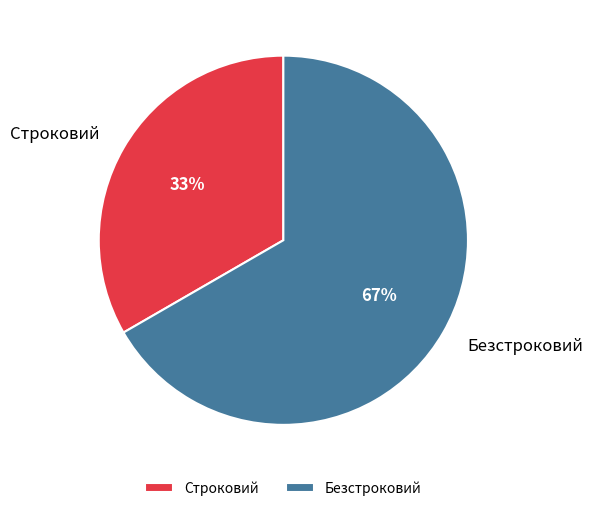

True or false: Строковий accounts for 26% of the total.

False